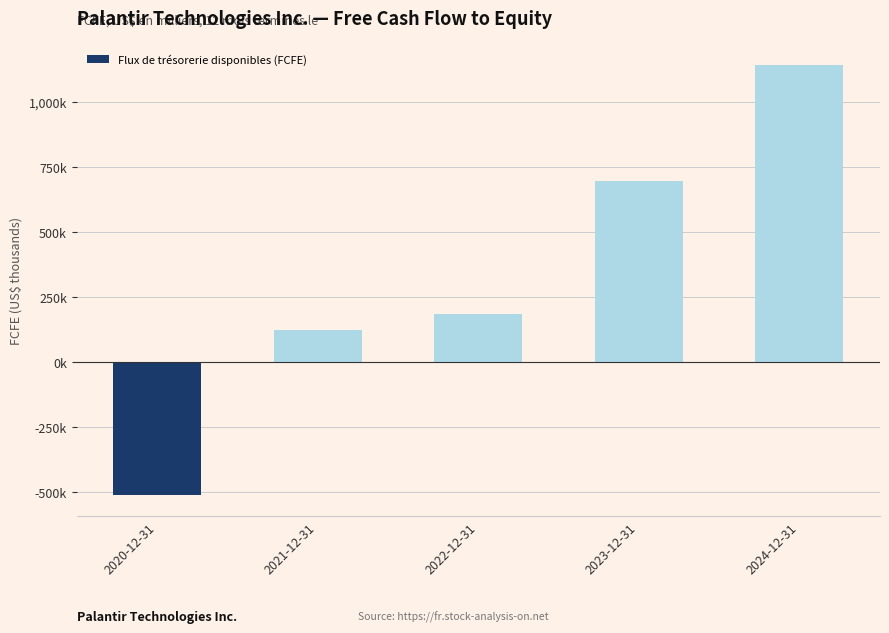

Reading left to right, what are all the values shown in this chart?

-509475	121224	183710	697069	1141231